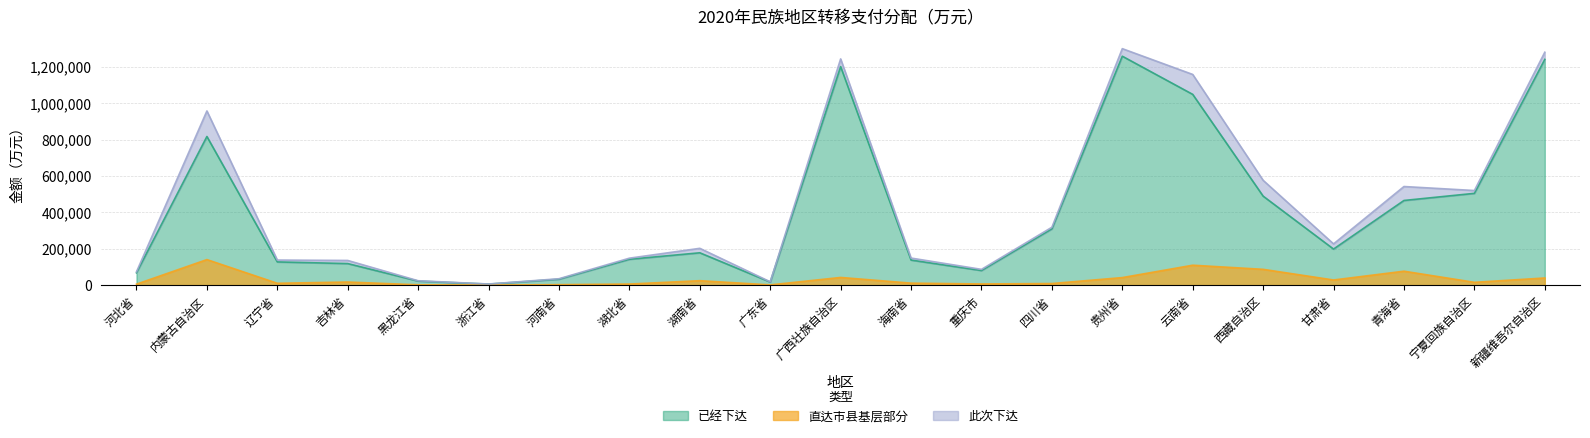

Rank the categories by 直达市县基层部分 value from lowest to highest.

浙江省, 广东省, 黑龙江省, 河南省, 河北省, 湖北省, 重庆市, 四川省, 辽宁省, 海南省, 宁夏回族自治区, 吉林省, 湖南省, 甘肃省, 新疆维吾尔自治区, 贵州省, 广西壮族自治区, 青海省, 西藏自治区, 云南省, 内蒙古自治区